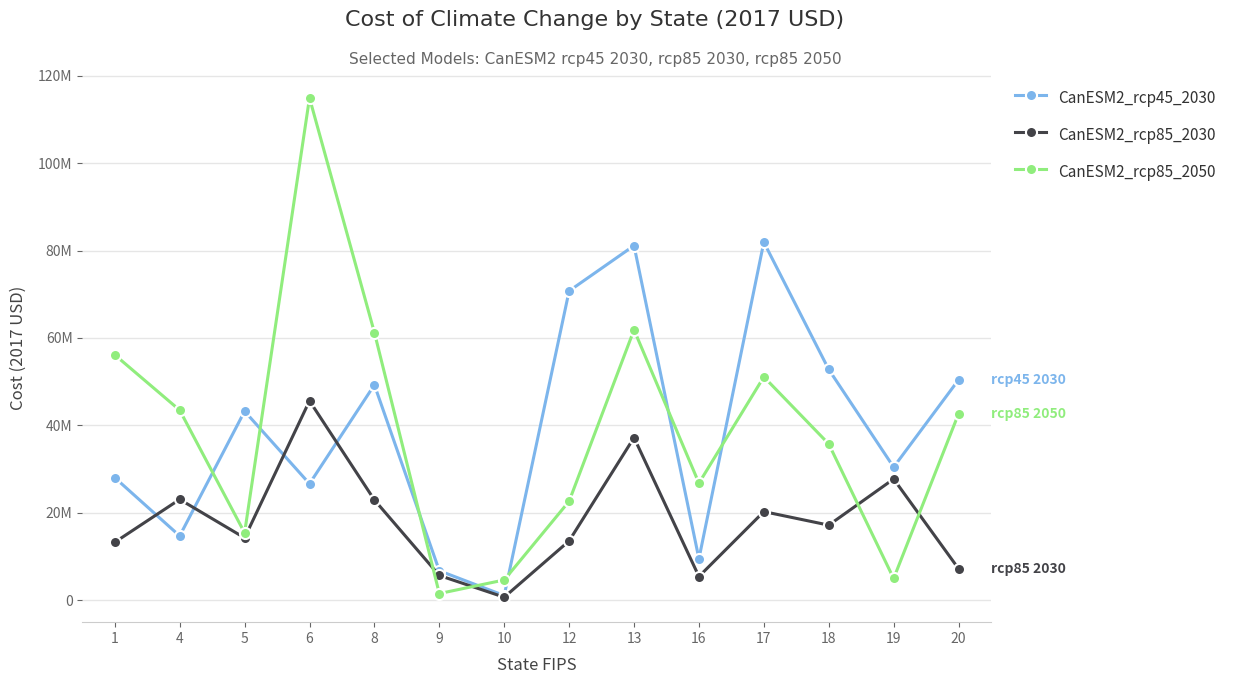

What is the difference between the second highest and second lowest values in the CanESM2_rcp45_2030 series?

74419891